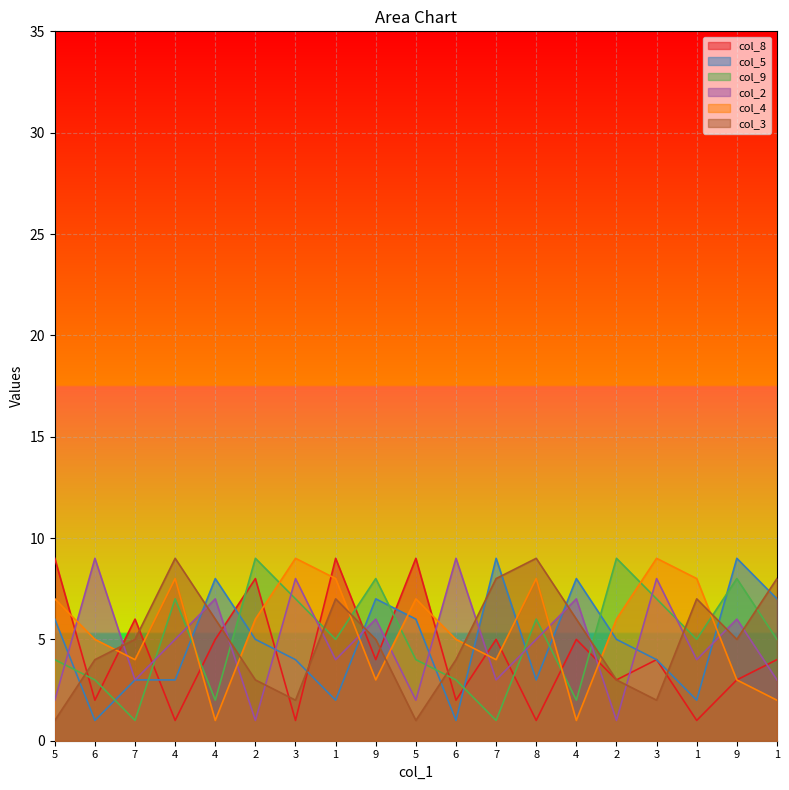

How many data points in col_9 are above 5?

8